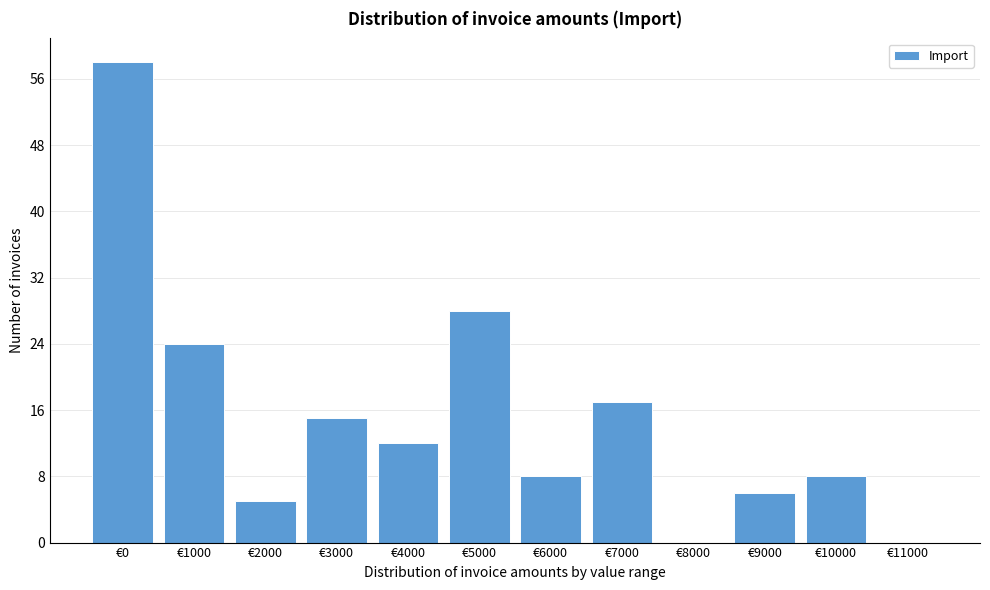

Reading left to right, list all the values displayed in this chart.

€0=58	€1000=24	€2000=5	€3000=15	€4000=12	€5000=28	€6000=8	€7000=17	€8000=0	€9000=6	€10000=8	€11000=0